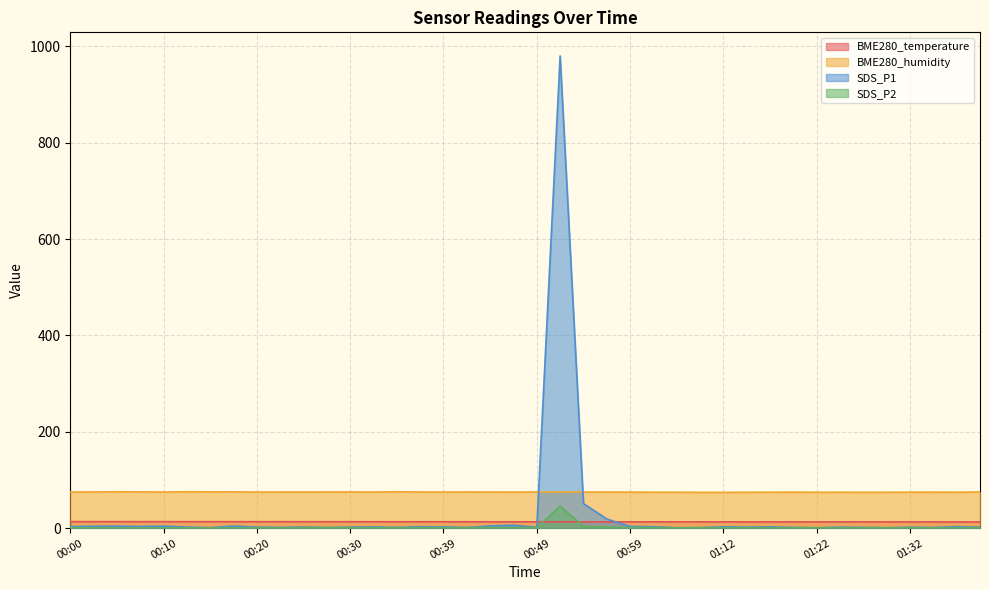

What are all the series names shown in the legend?

BME280_temperature, BME280_humidity, SDS_P1, SDS_P2